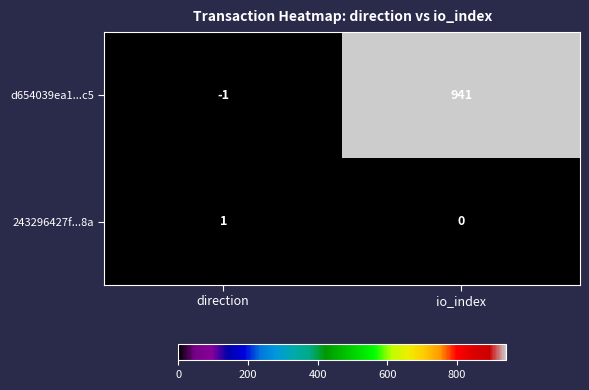

What is the total value across all series at io_index?

941